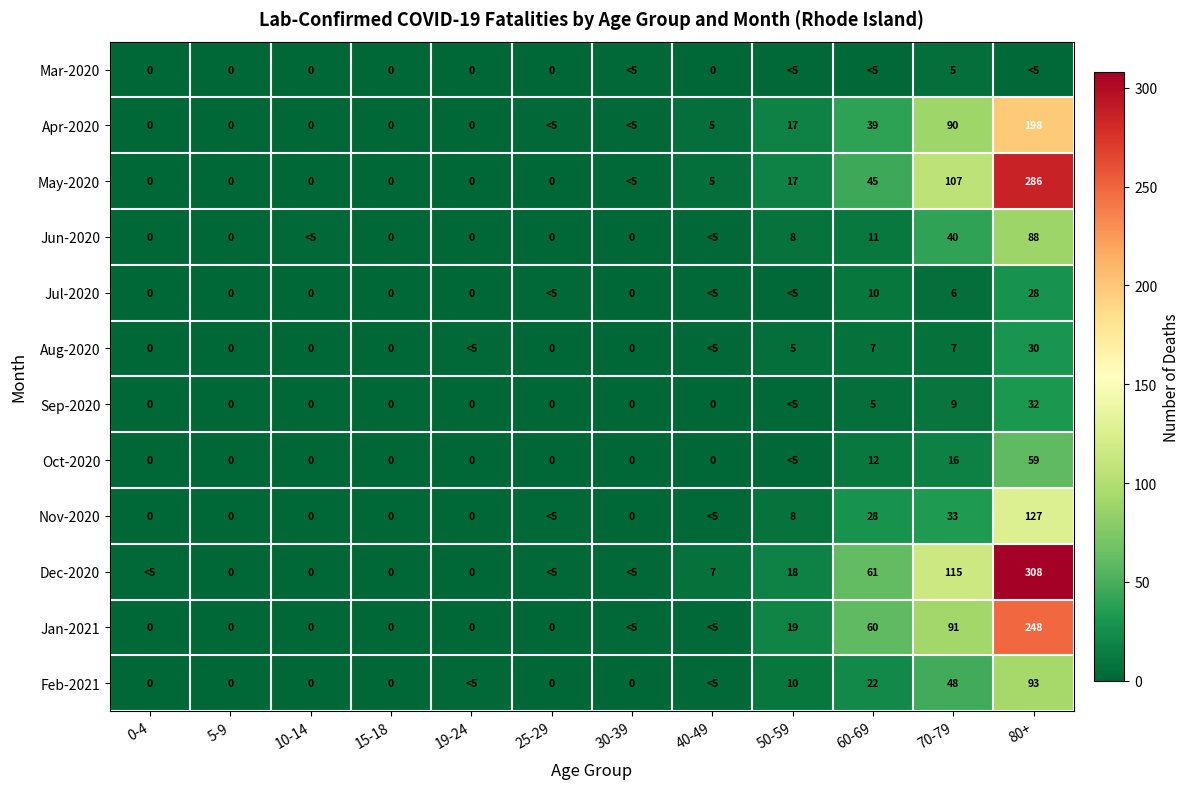

What is the sum of the Jun-2020 values at 50-59 and 70-79?

48